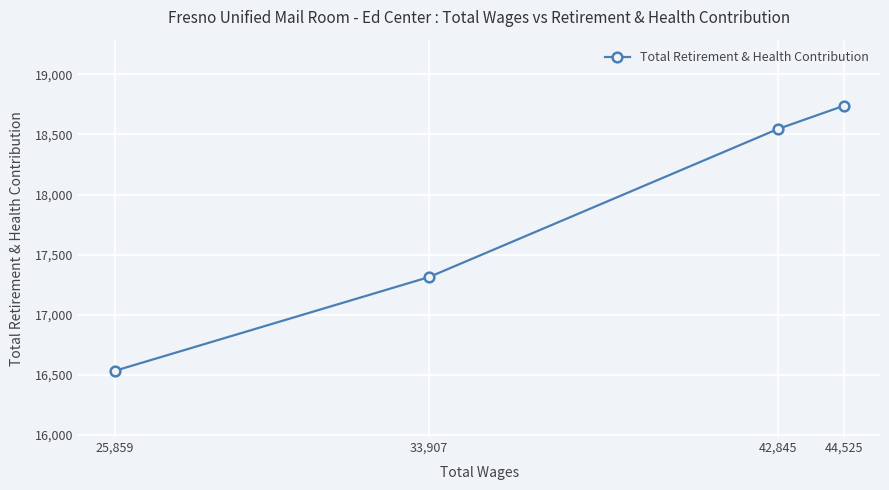

Reading left to right, extract all data points from this chart.

25,859=16534	33,907=17314	42,845=18546	44,525=18738